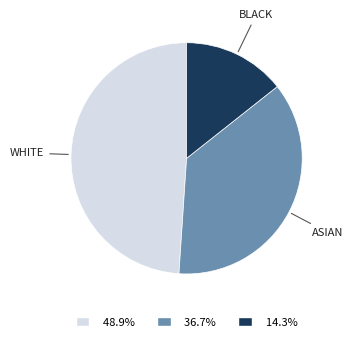

Which has a higher value, WHITE or ASIAN?

WHITE